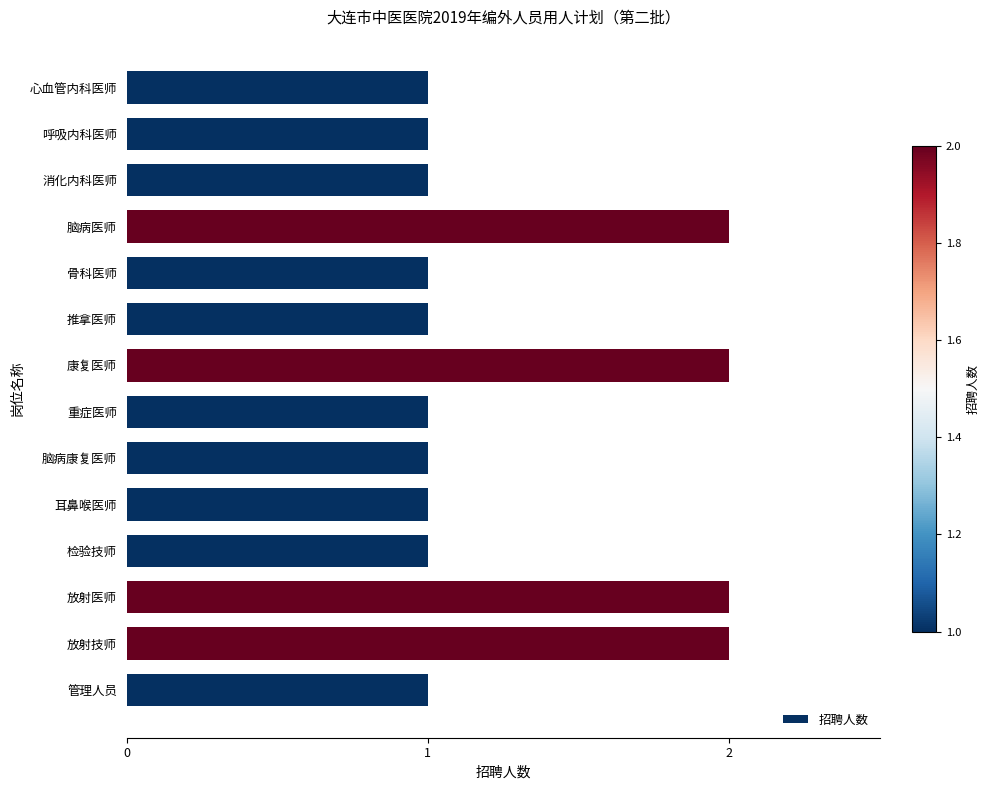

The chart shows a value of 0 at 重症医师. True or false?

False